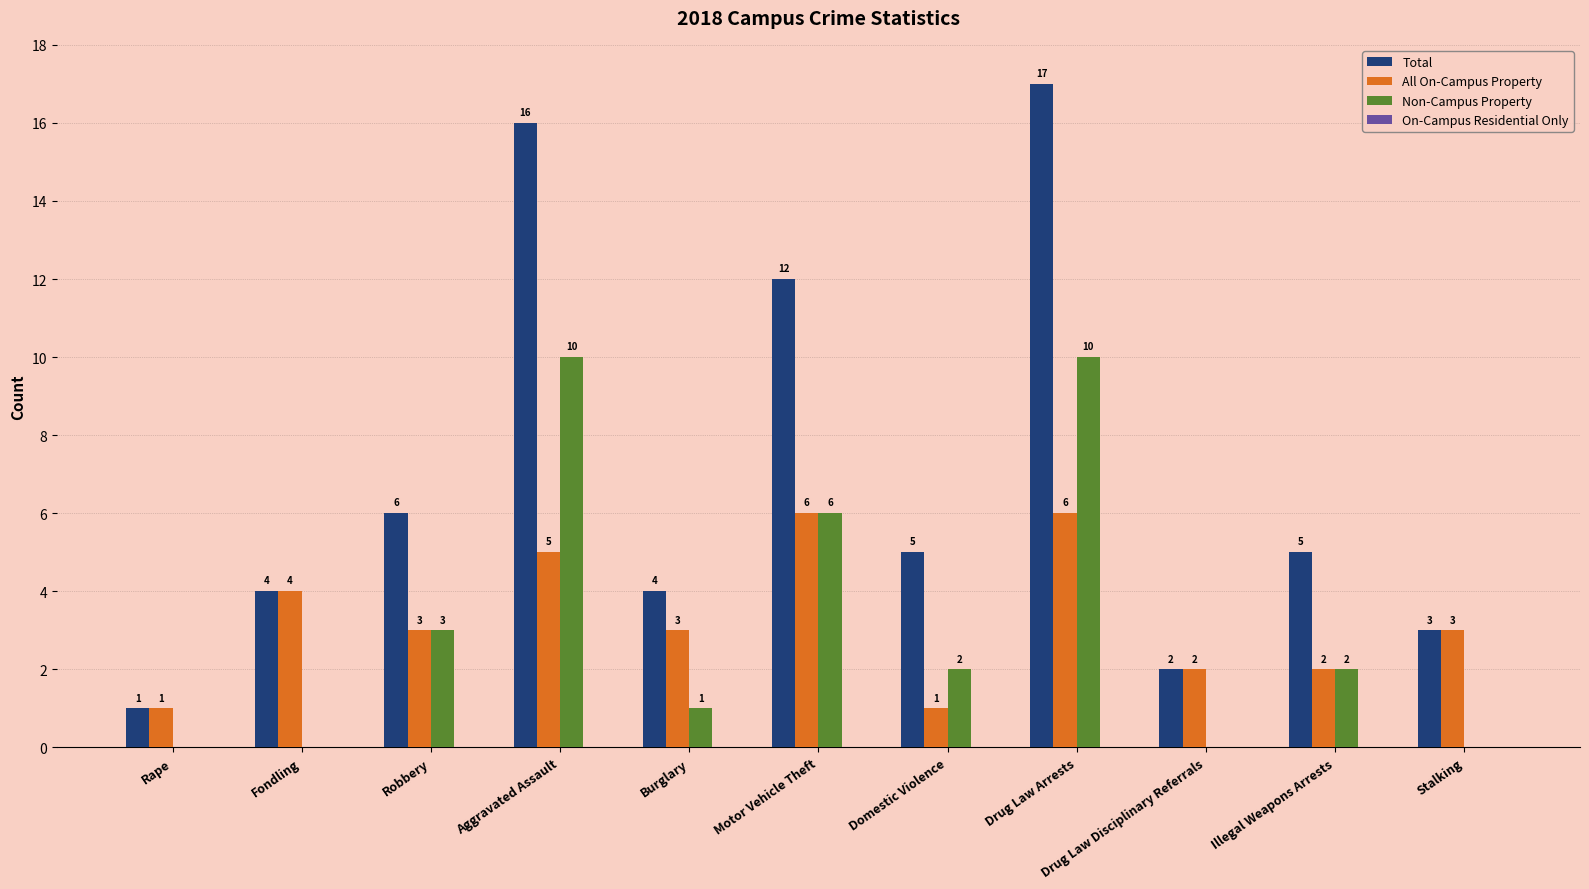

Which series has the largest total across all categories?

Total